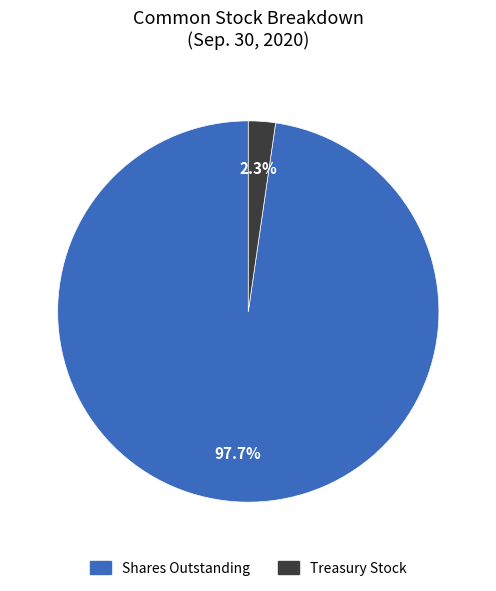

Is there a majority slice in this chart?

Yes